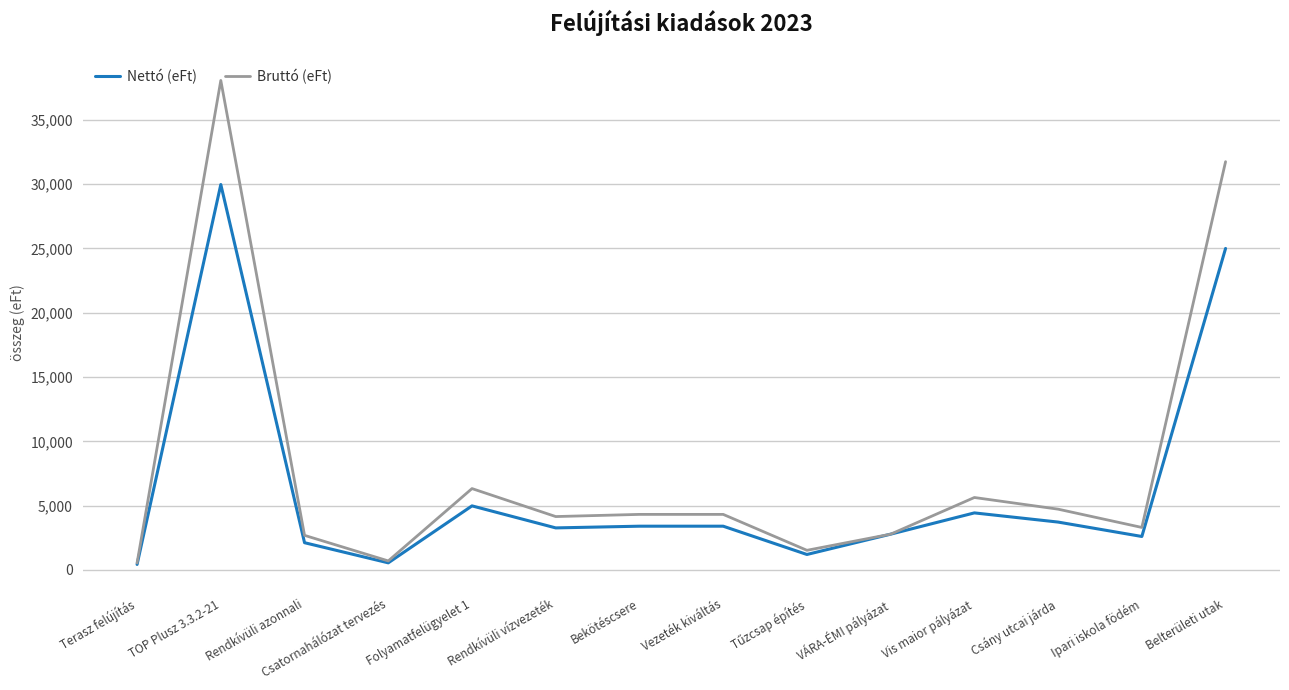

What is the greatest value displayed?

38066